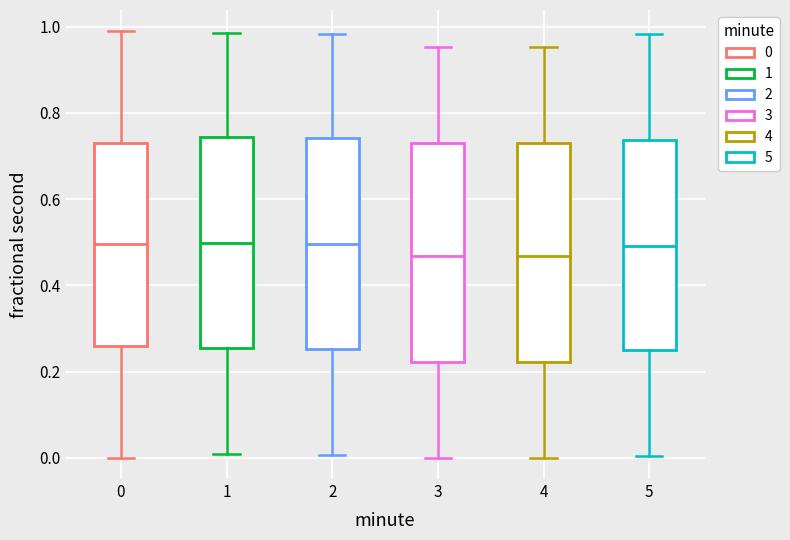

Reading left to right, transcribe this box plot: for each box, give where its median line is, the range the box spans, and where its two whiskers end, as read against the y-axis. The values are not printed on the chart, so give them approximately, as read against the axis.

0: median 0.50, box 0.26 to 0.72, whiskers 0.00 to 0.98
1: median 0.50, box 0.26 to 0.74, whiskers 0.00 to 0.98
2: median 0.50, box 0.26 to 0.74, whiskers 0.00 to 0.98
3: median 0.46, box 0.22 to 0.72, whiskers 0.00 to 0.96
4: median 0.46, box 0.22 to 0.72, whiskers 0.00 to 0.96
5: median 0.50, box 0.26 to 0.74, whiskers 0.00 to 0.98